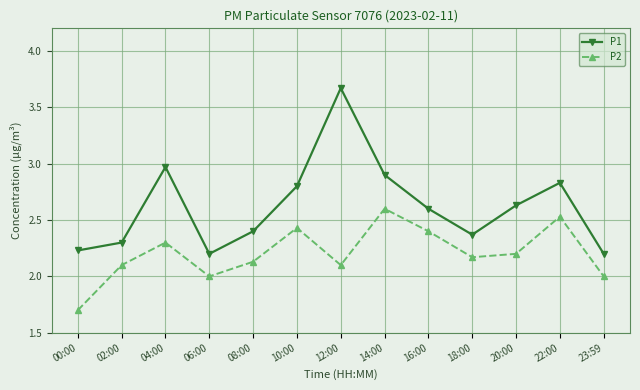

Which category has the lowest value in the P2 series?

00:00